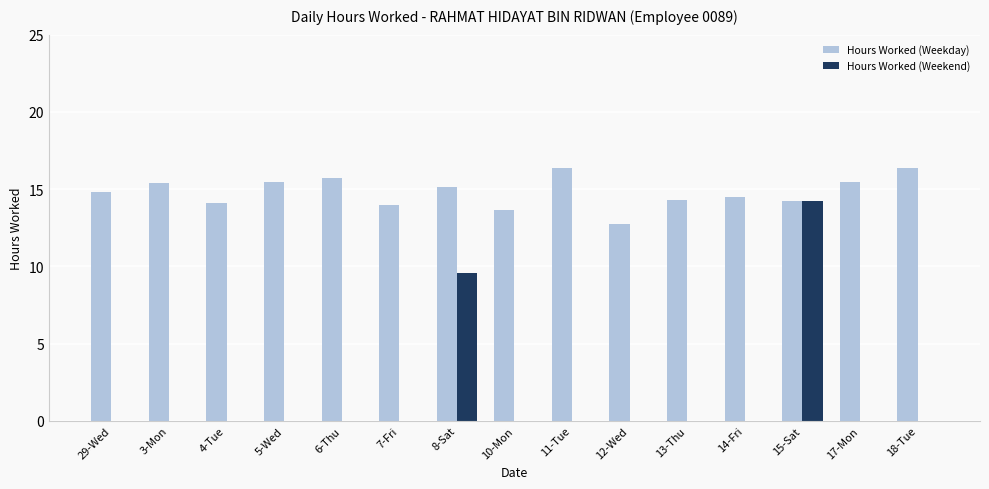

What is the total value across all series at 14-Fri?

14.5